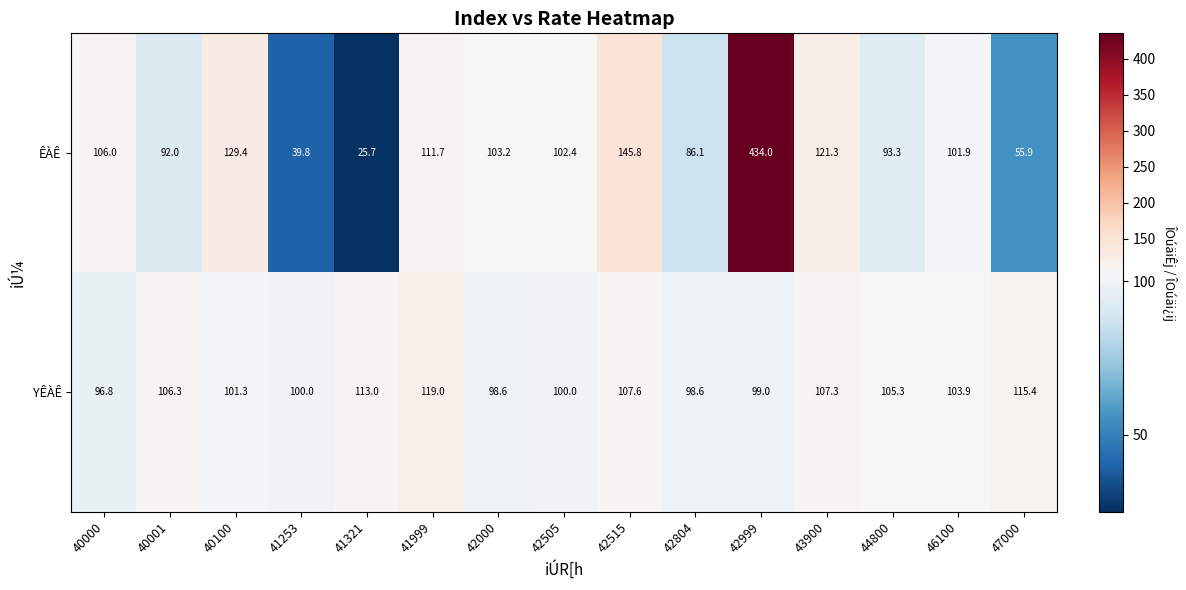

At which label does YÊÀÊ first exceed 103?

40001